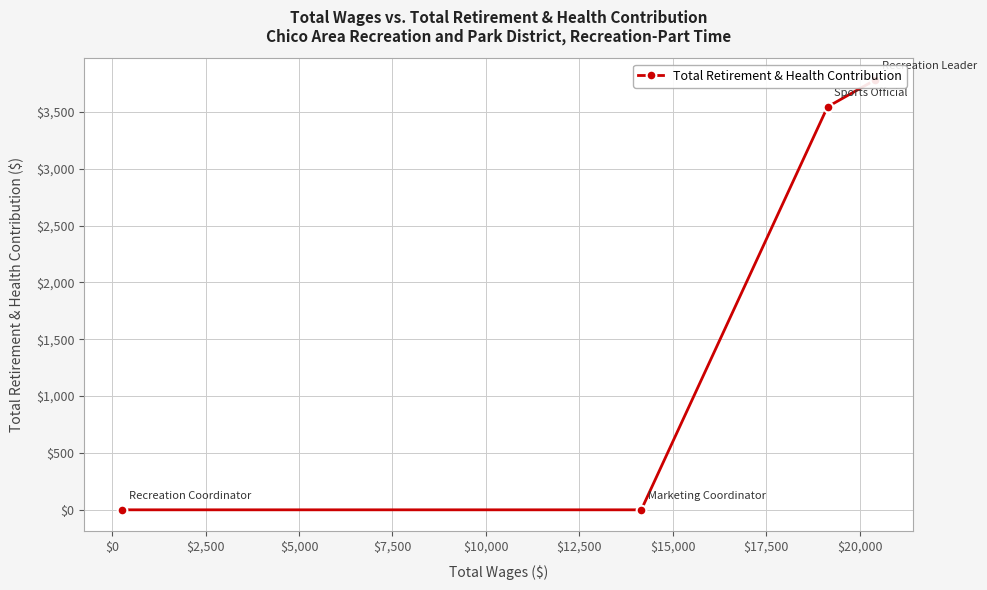

Reading left to right, transcribe all the data shown in this chart.

0	0	3545	3783